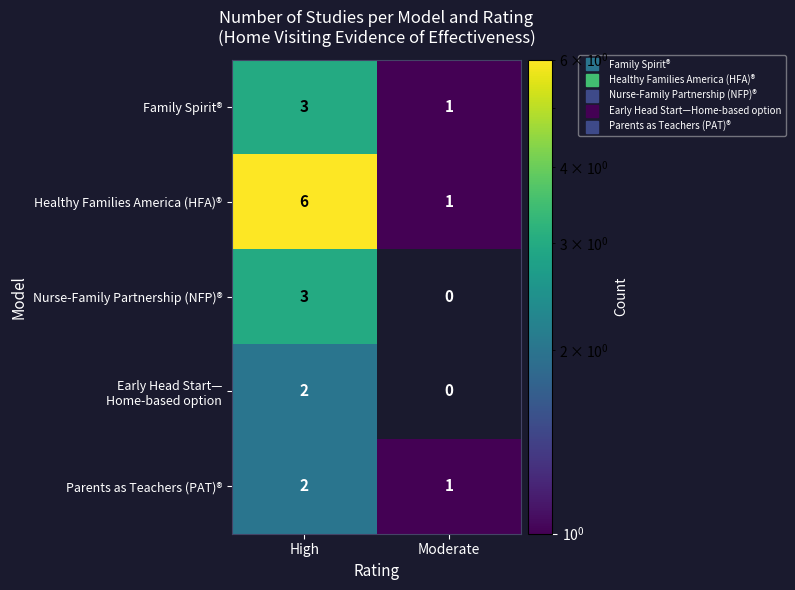

What is the difference between the maximum and minimum values in the Healthy Families America (HFA)® series?

5.0